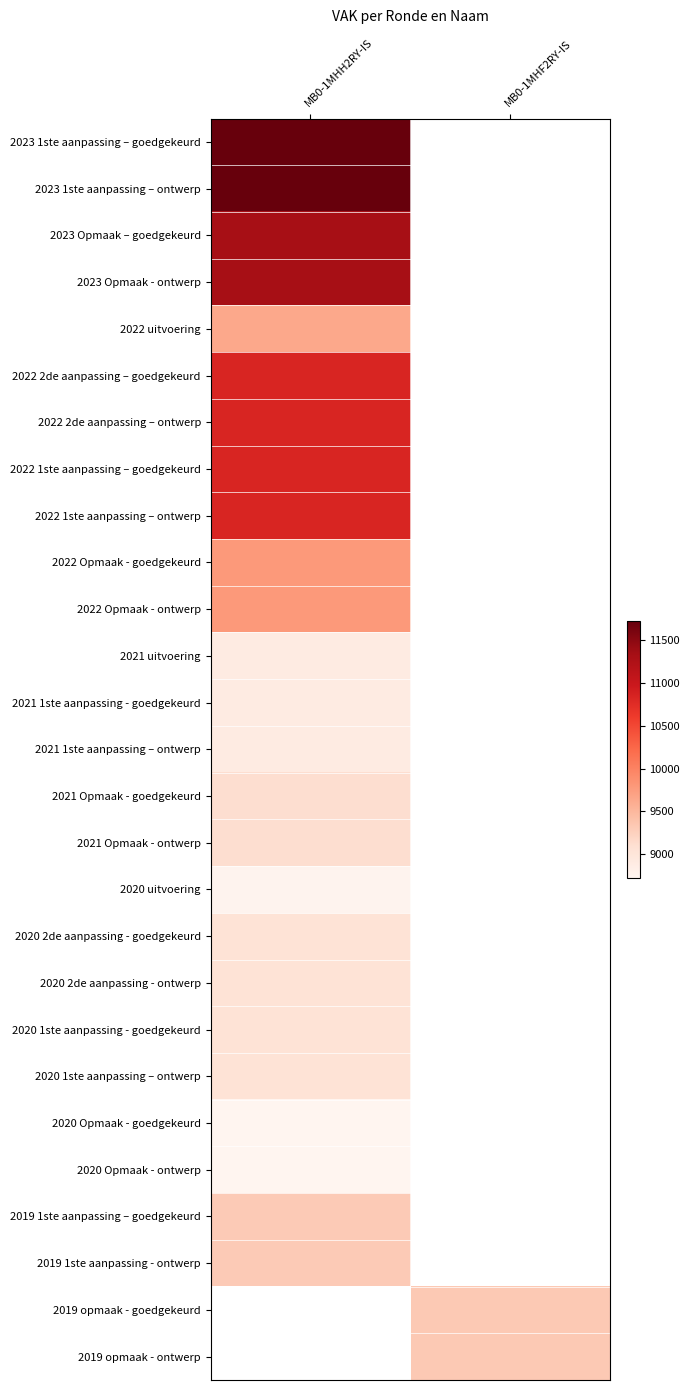

What is the maximum value for 2019 1ste aanpassing – goedgekeurd?

9316.0